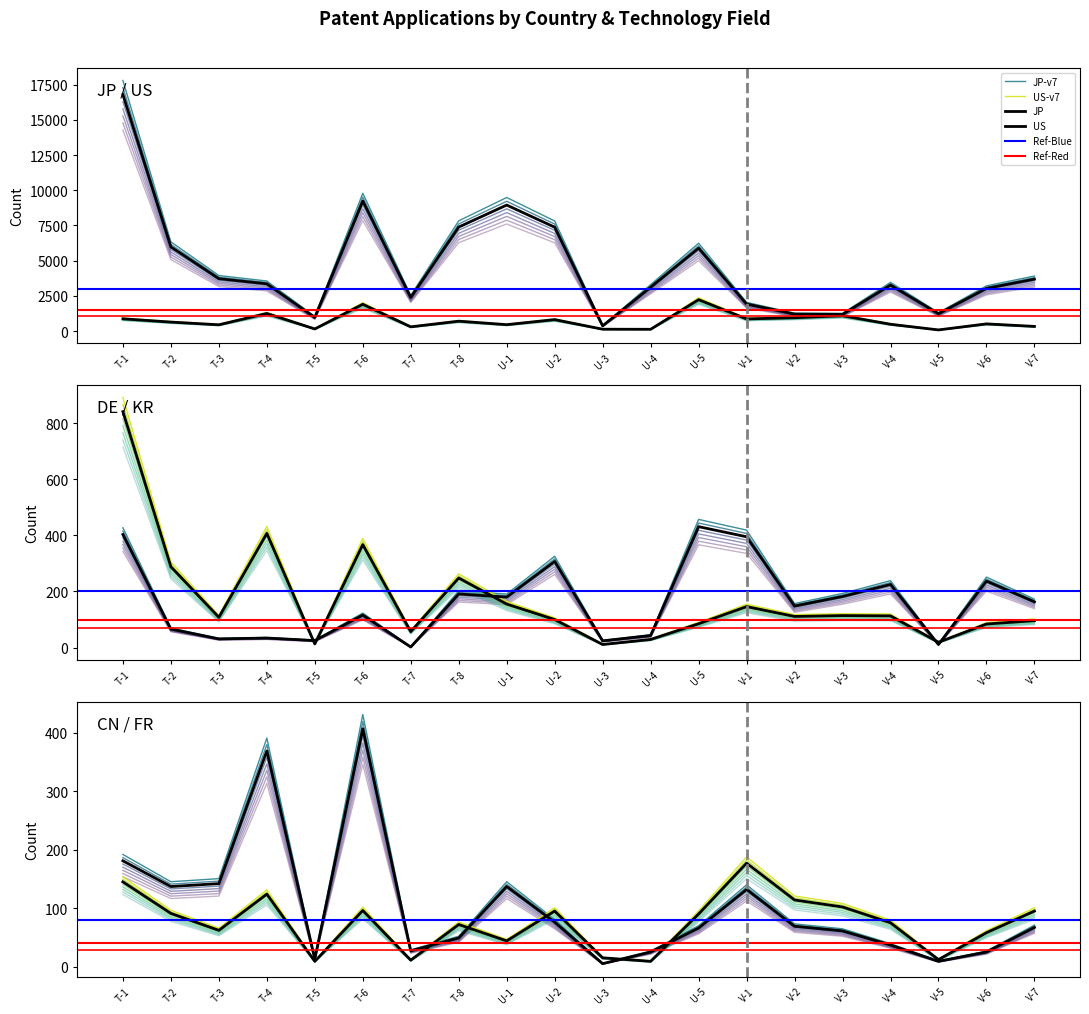

List the series in order of their peak value, lowest first.

FR, CN, DE, KR, US, JP